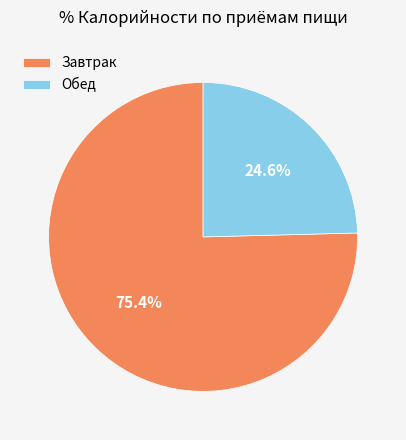

To the nearest percent, what is the difference between the largest and smallest slice percentages?

51%